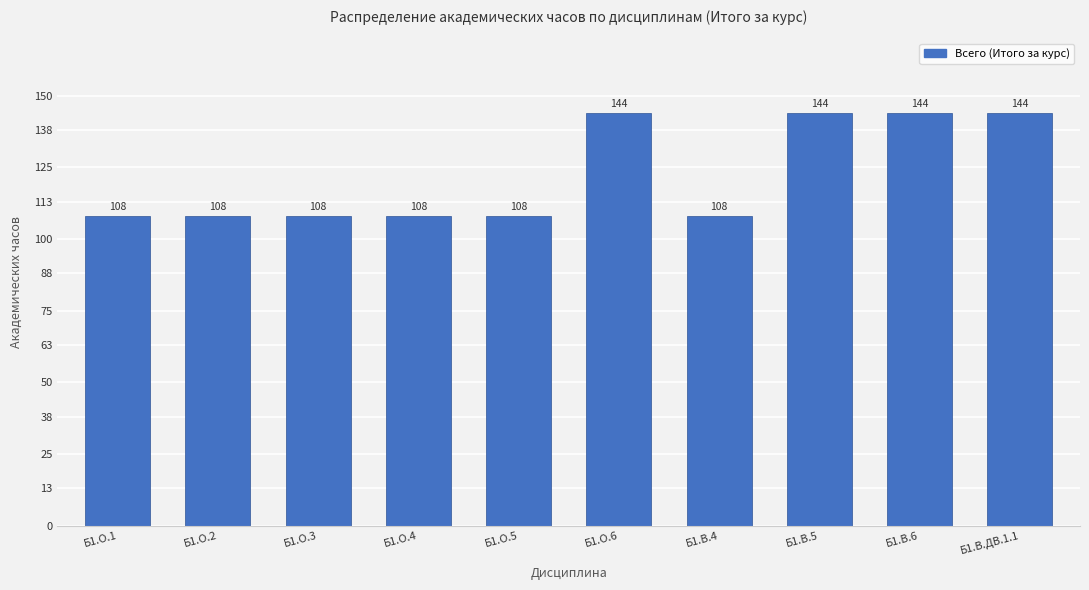

The chart shows a value of 108 at Б1.О.4. True or false?

True